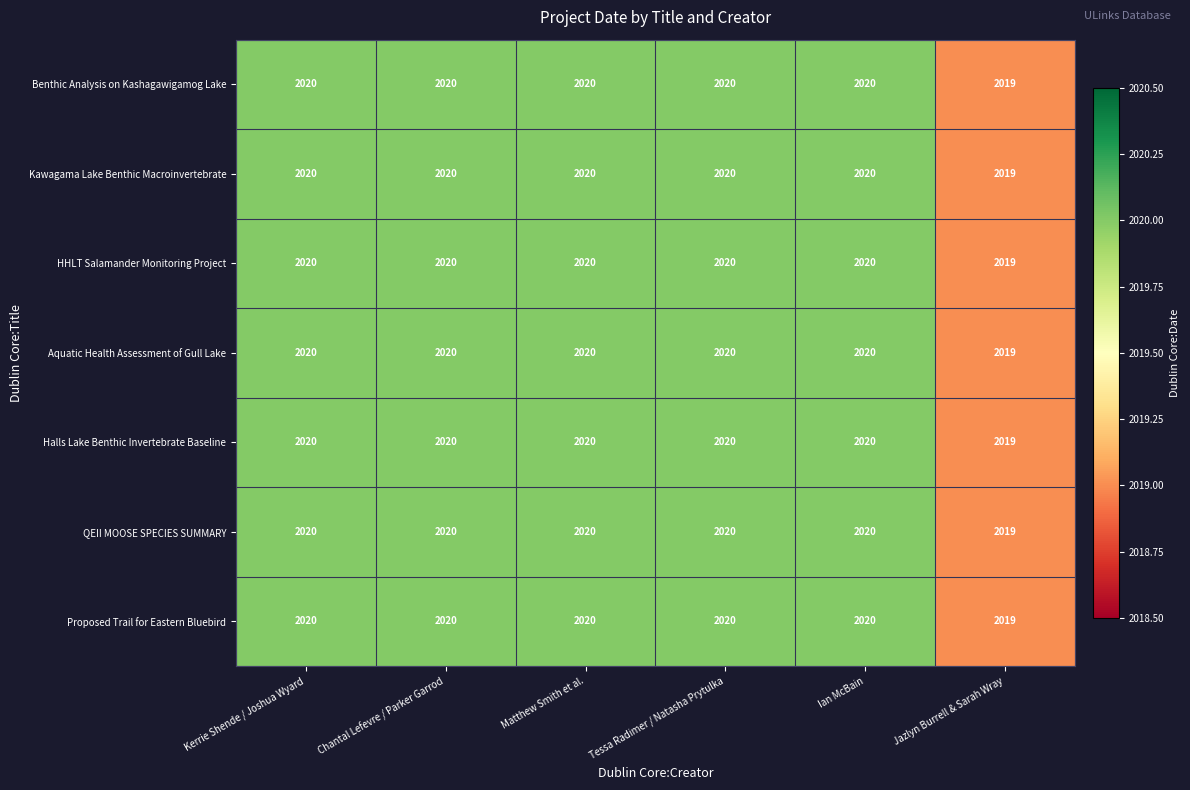

What is the minimum value shown in the chart?

2019